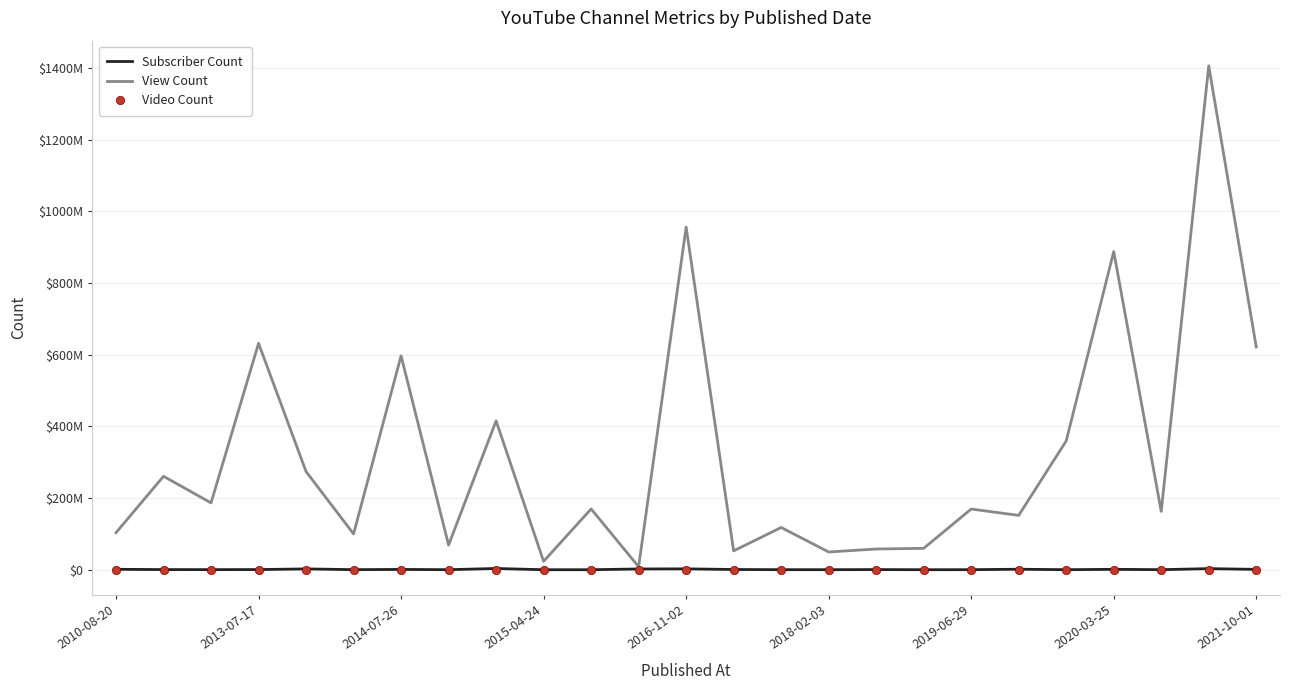

What are all the series names shown in the legend?

Subscriber Count, View Count, Video Count